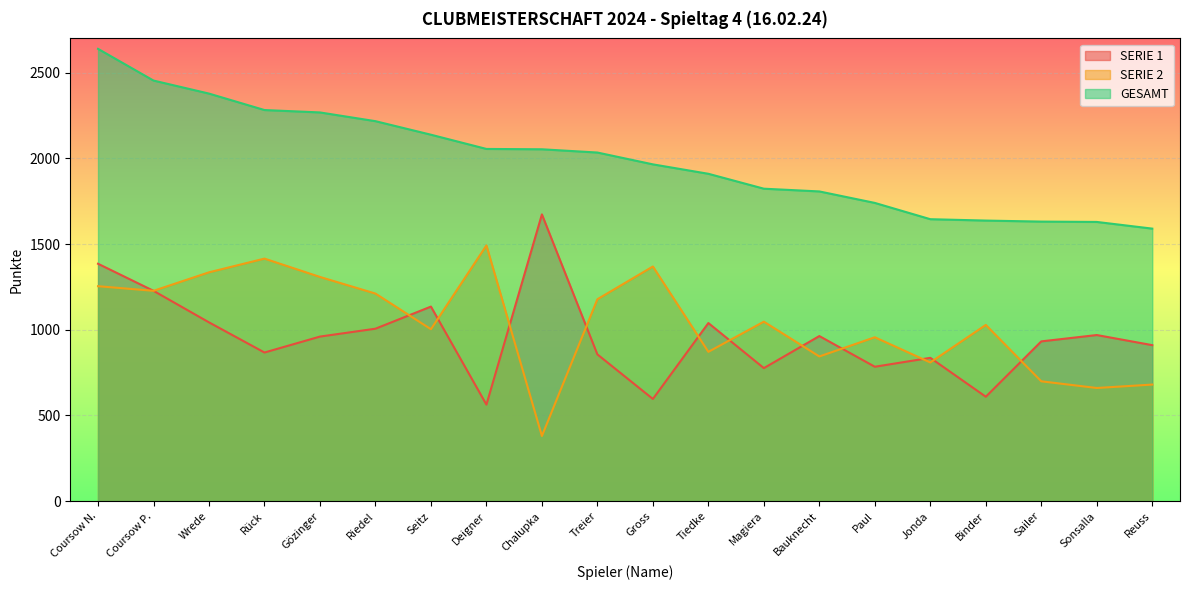

Is the value of SERIE 1 at Coursow N. greater than the value of SERIE 2 at Treier?

Yes